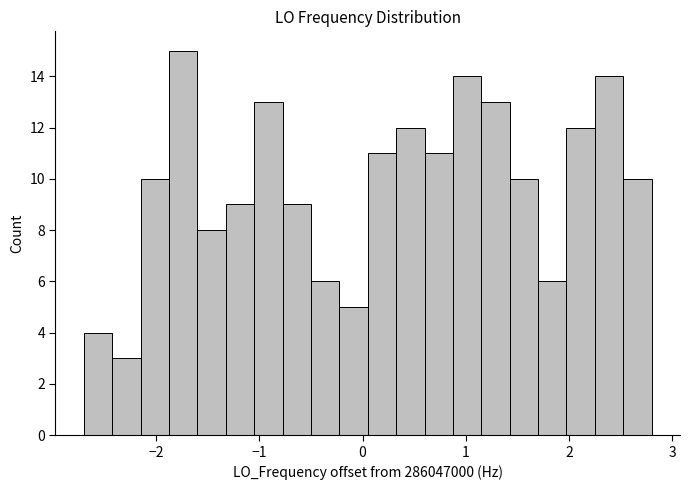

Around what value on the x-axis is the tallest bar? Give the approximate position of its centre, as read against the axis.

-1.7